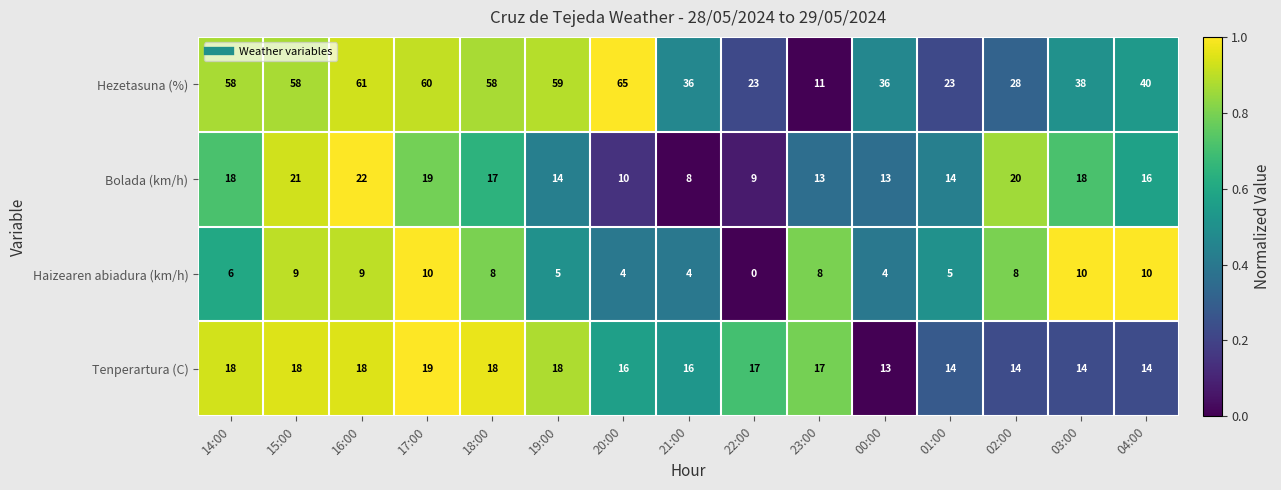

Which series changed the most between 21:00 and 22:00?

Hezetasuna (%)